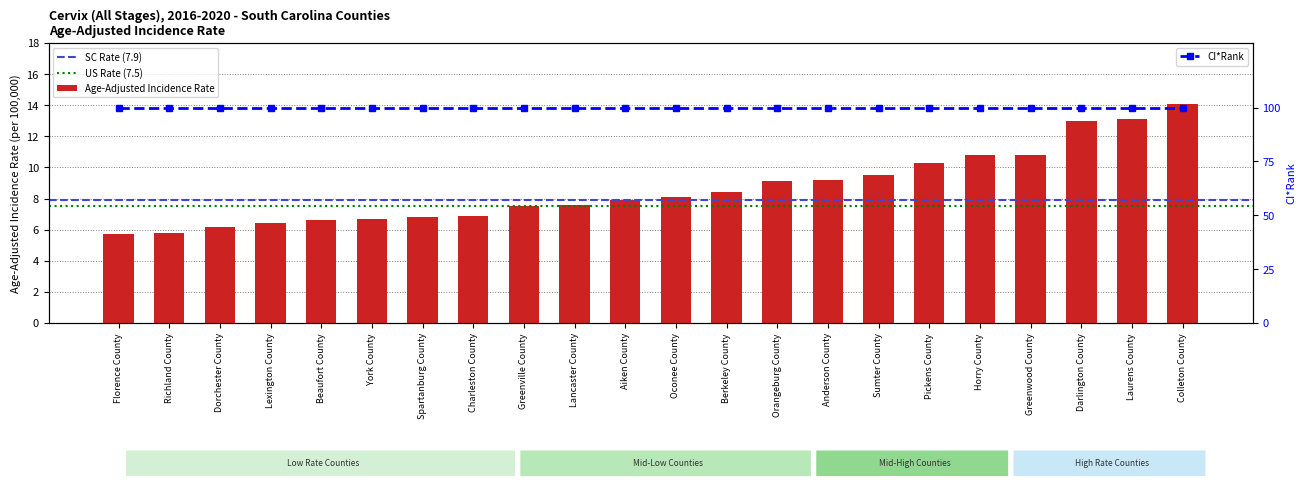

Which category has the highest value across all series?

Colleton County